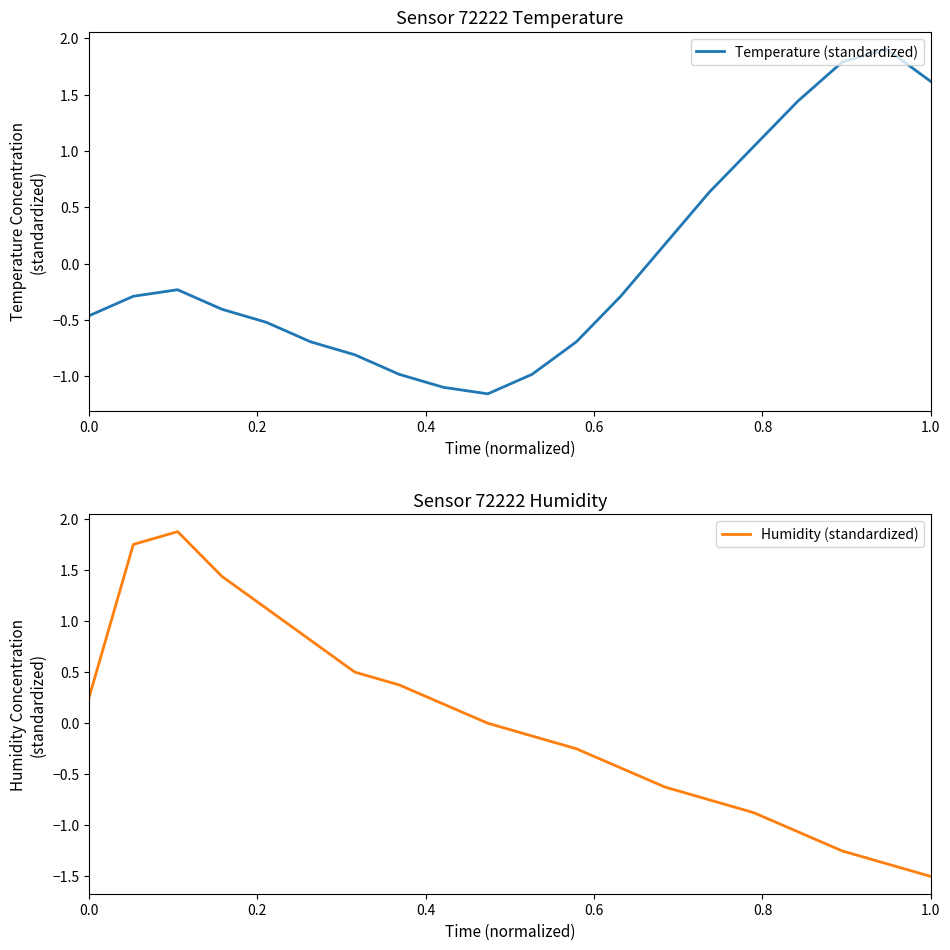

How many values in the Humidity (standardized) series exceed 0?

9